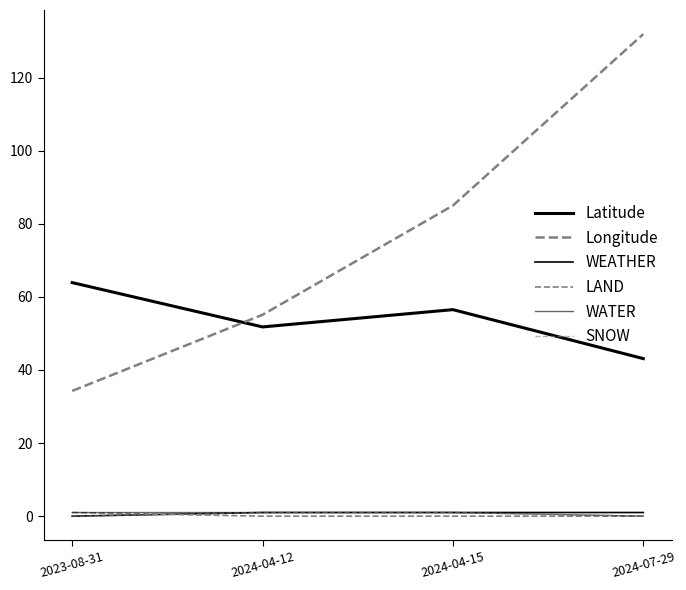

Is this an area chart (filled region under the line)?

No